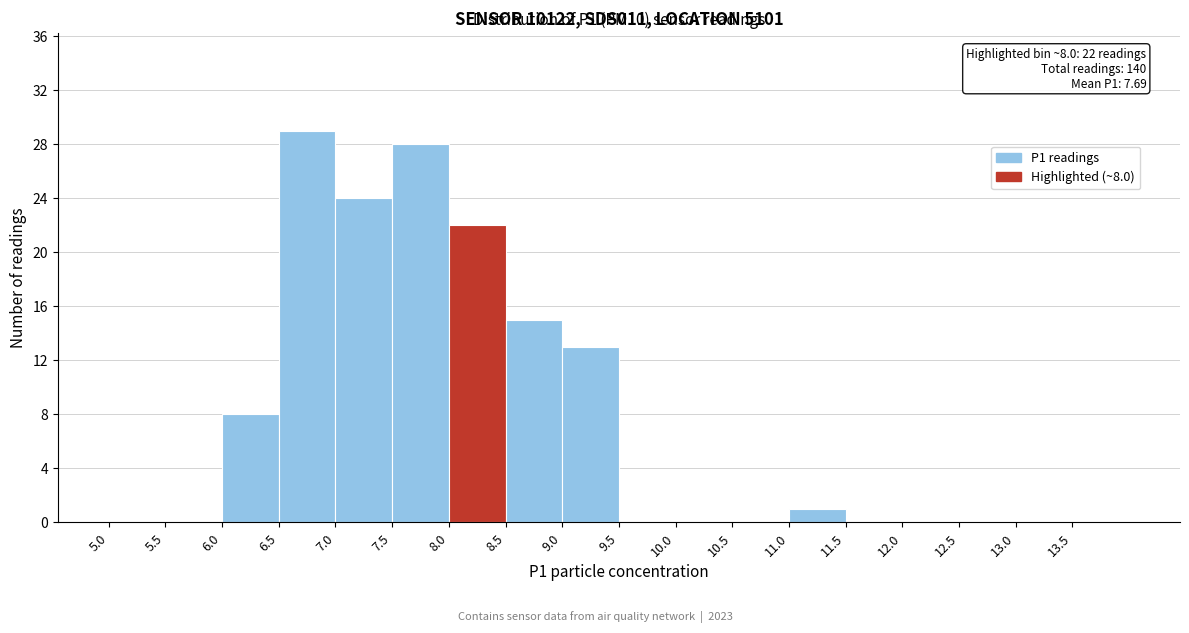

Which range on the x-axis has the tallest bar?

6.5 to 7.0